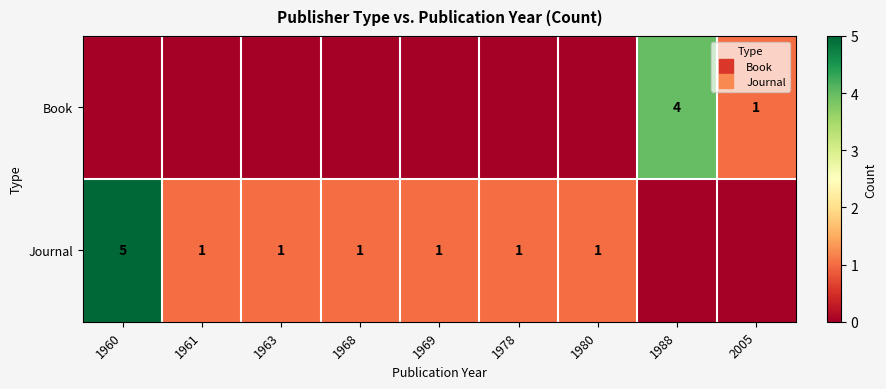

Rank the series by their average value, from highest to lowest.

Journal, Book